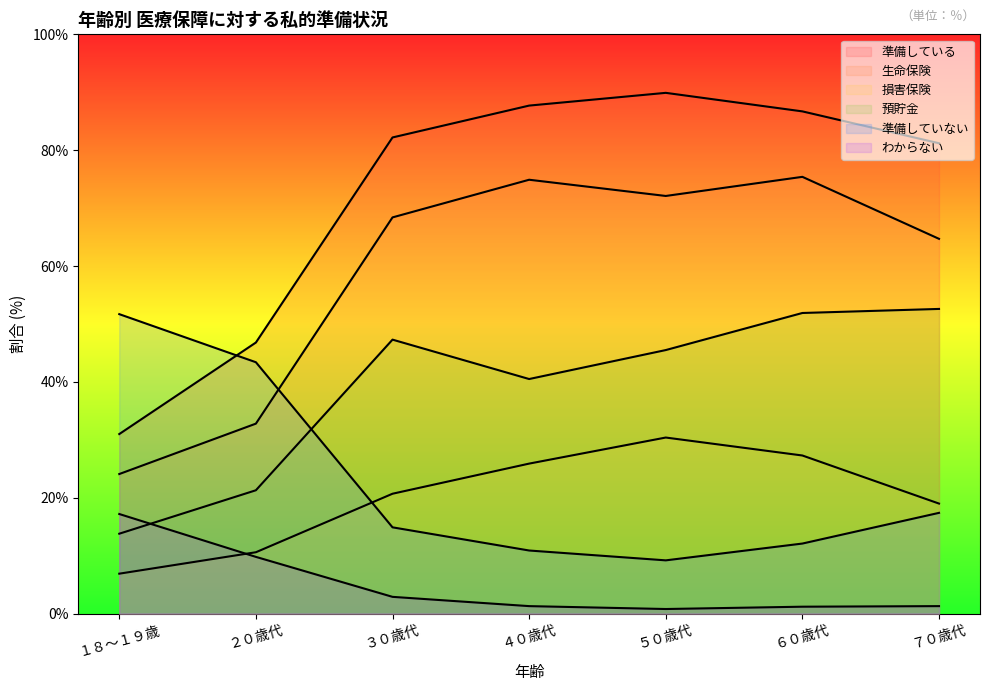

List the labels in order of 準備していない value, largest first.

１８～１９歳, ２０歳代, ７０歳代, ３０歳代, ６０歳代, ４０歳代, ５０歳代